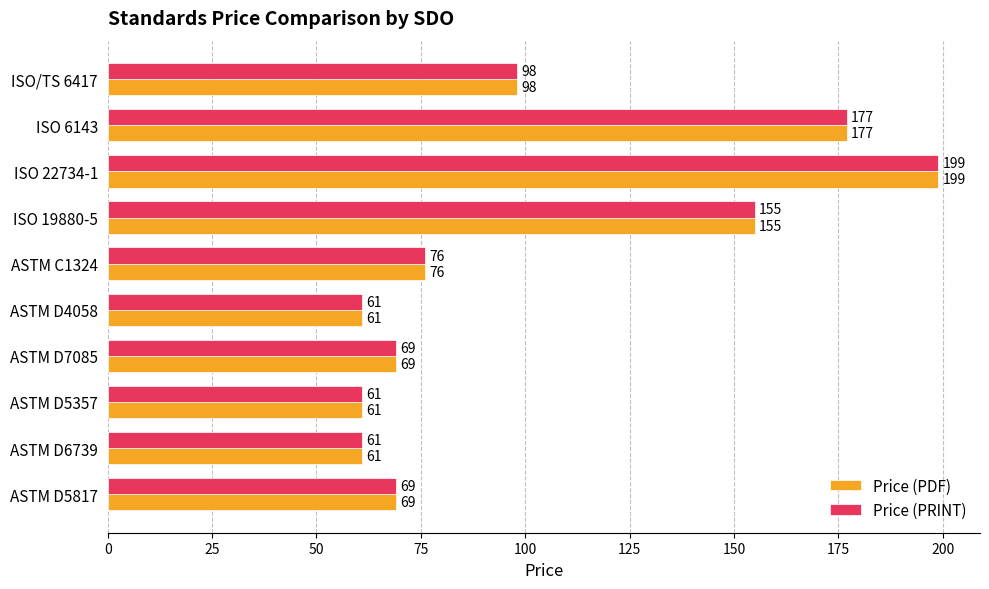

At which category is the sum across all series the highest?

ISO 22734-1